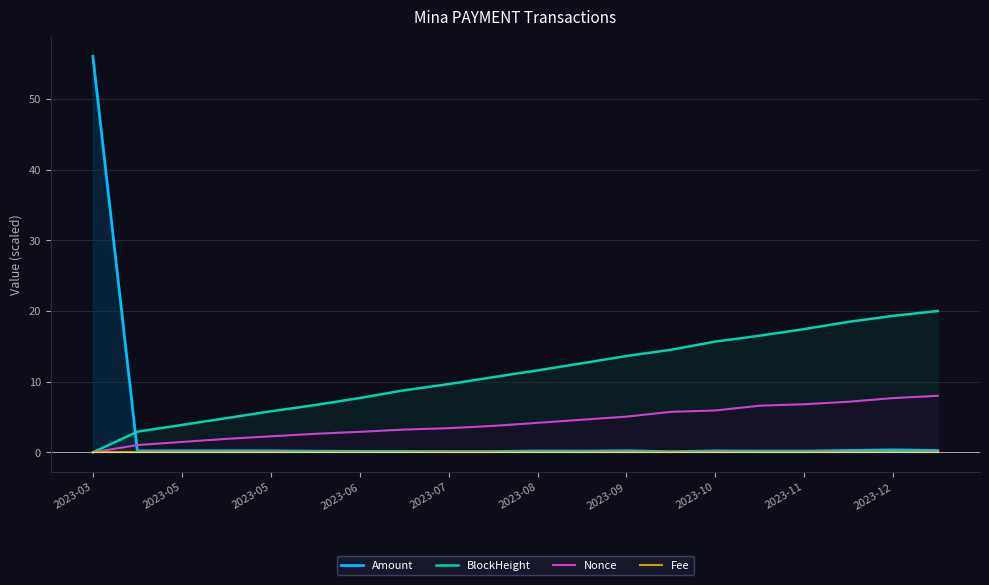

At which label does Amount reach its minimum?

13